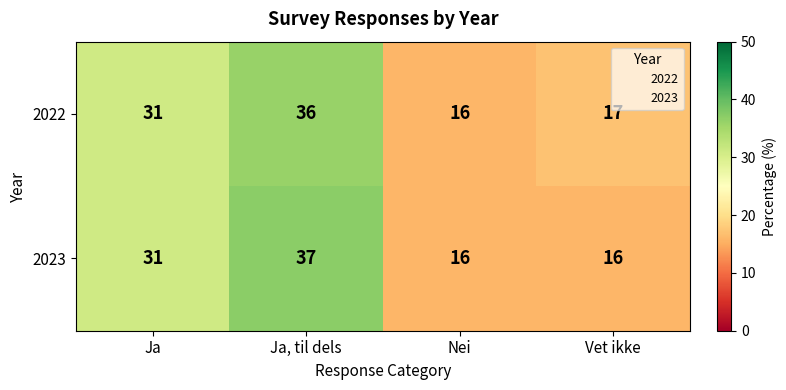

What value does the 2023 series have at Nei, to the nearest 10?

20